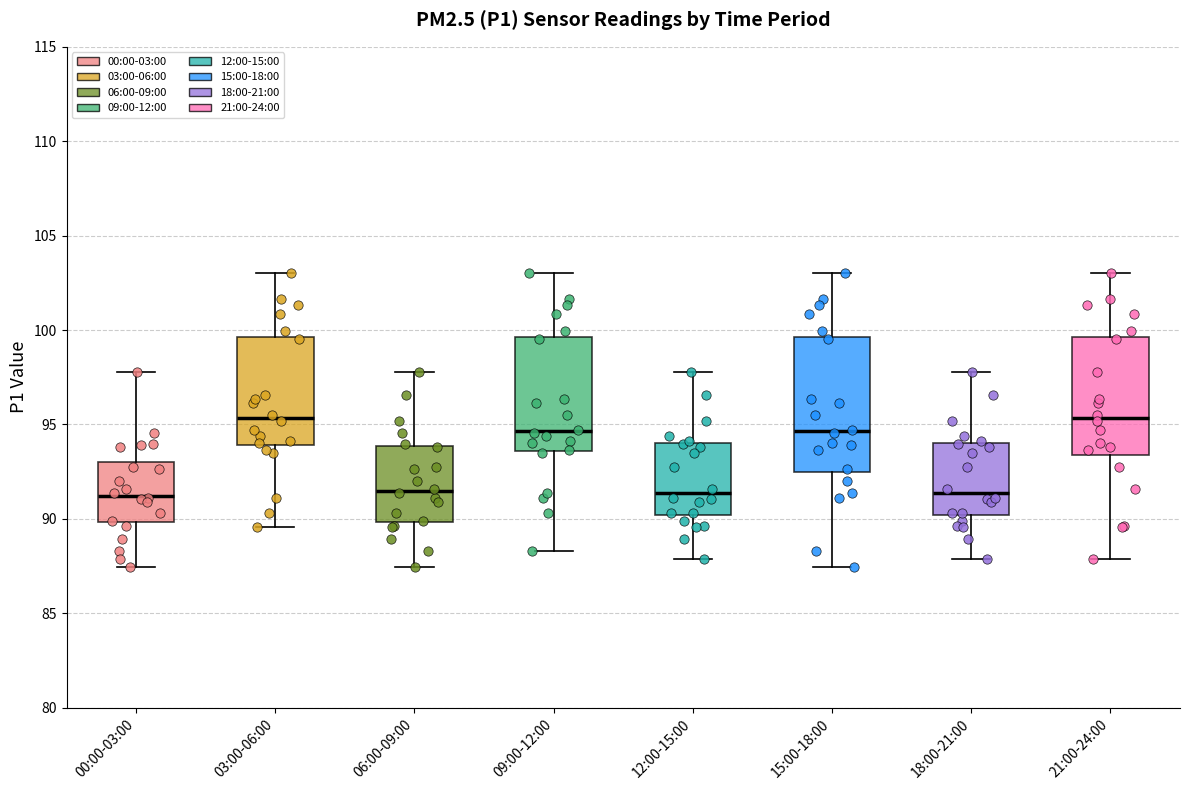

Where does the upper whisker of the box for 12:00-15:00 end on the y-axis? The values are not printed on the chart, so give them approximately, as read against the axis.

98.0